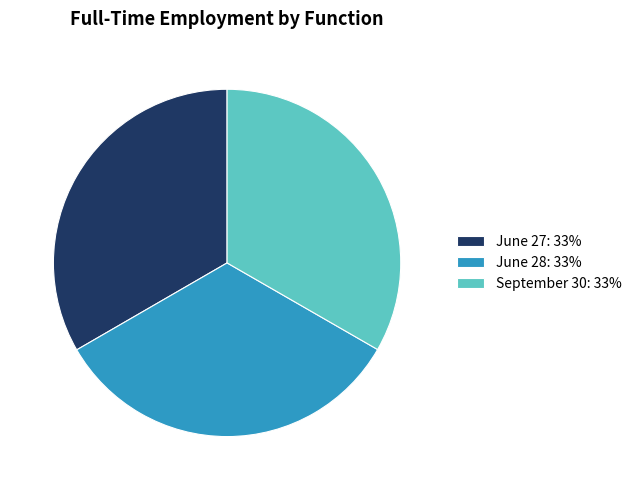

Is there any slice that represents more than half of the pie?

No